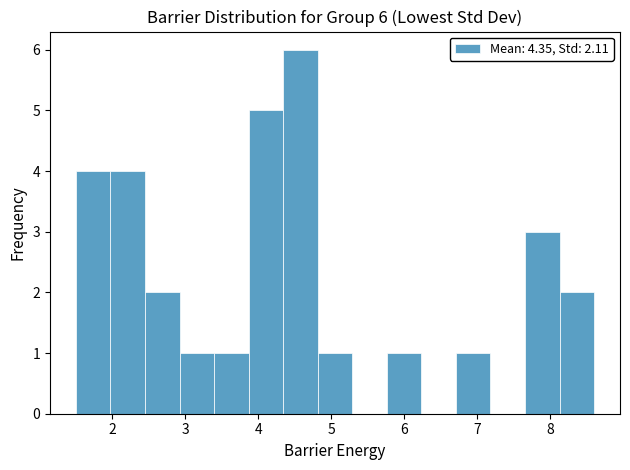

Which range on the x-axis has the tallest bar?

4.3 to 4.8